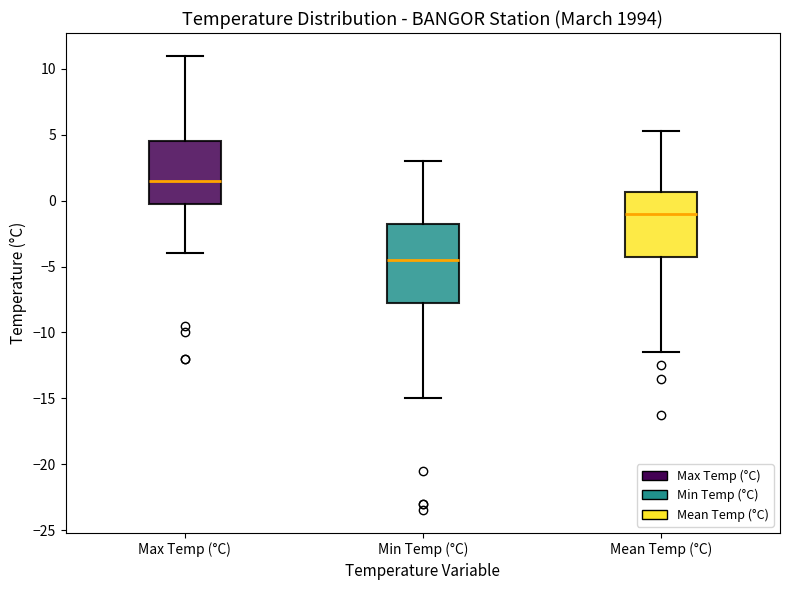

Which box has the highest median line?

Max Temp (°C)